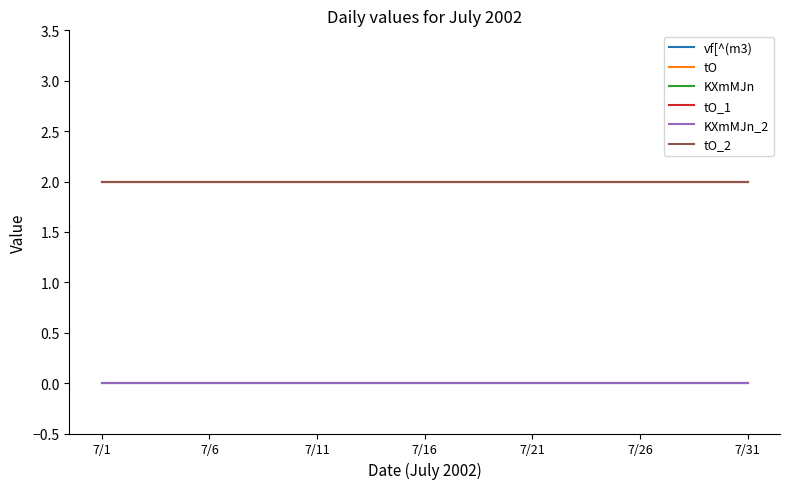

Which label corresponds to the largest value in the chart?

7/1